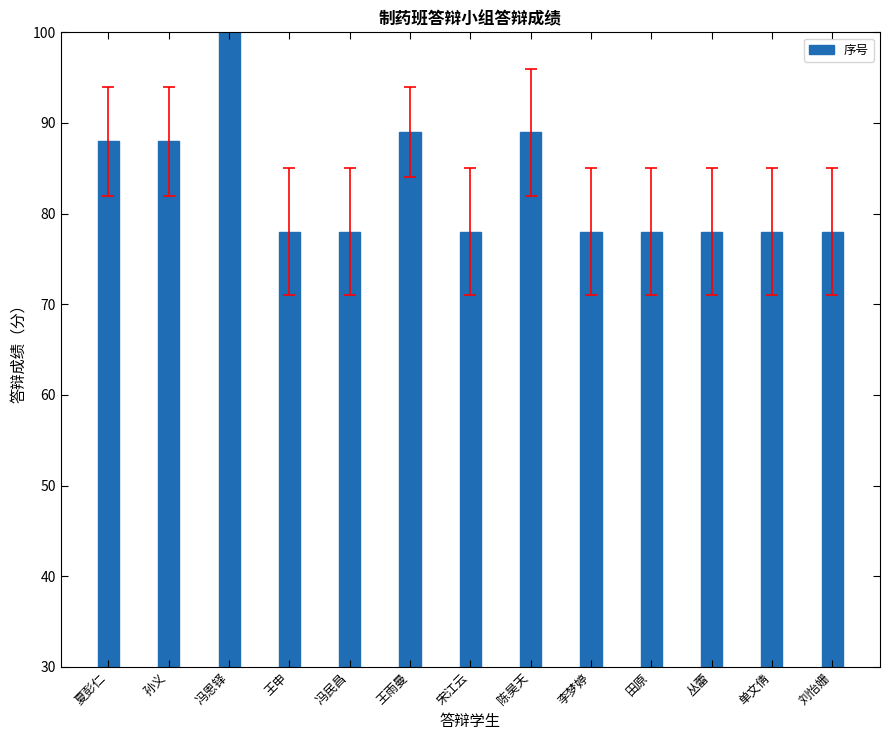

What is the sum of all values?

1078